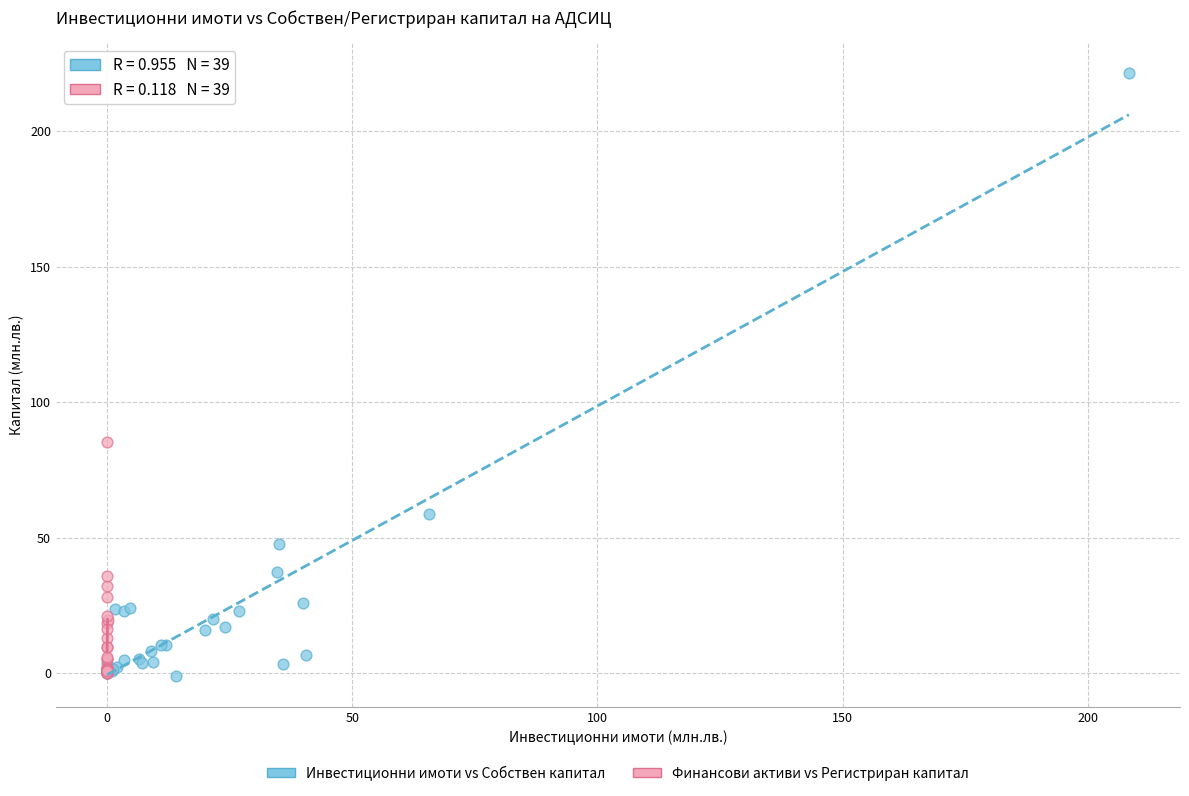

What are all the series names shown in the legend?

Инвестиционни имоти vs Собствен капитал, Финансови активи vs Регистриран капитал